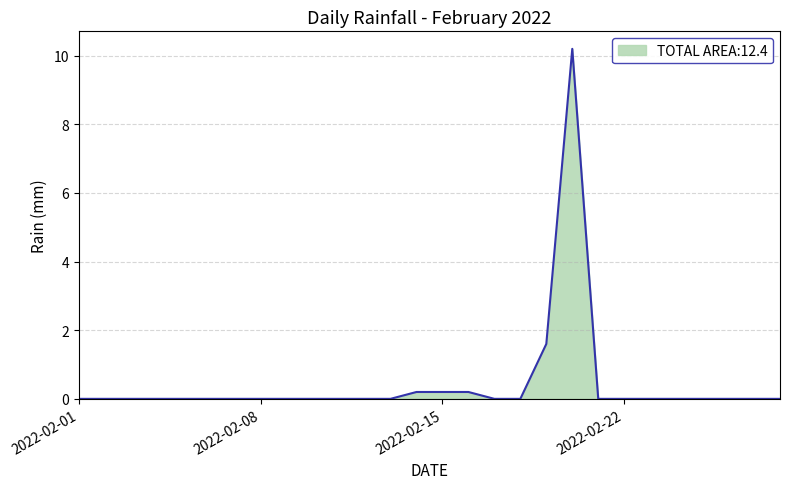

Does the chart display data point markers on the line(s)?

No